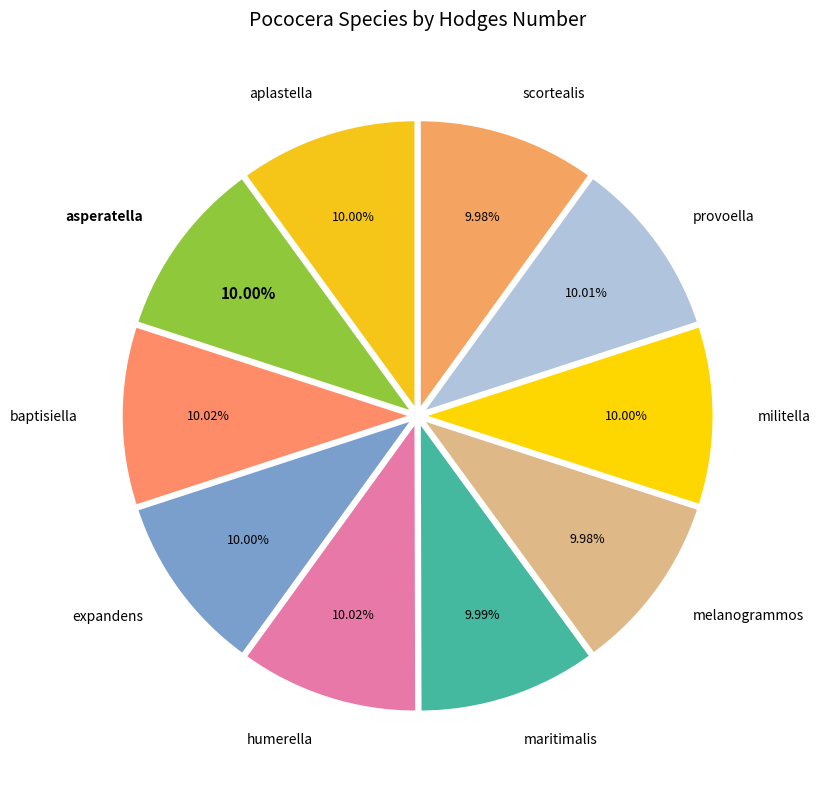

What is the ratio of the value at asperatella to the value at expandens?

1.0